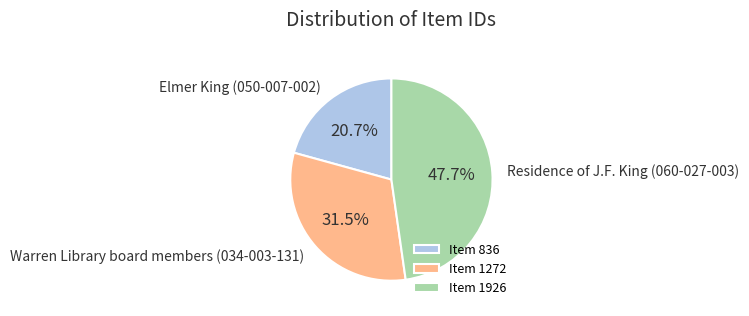

Is it true that Elmer King (050-007-002) is 34% of the pie?

False